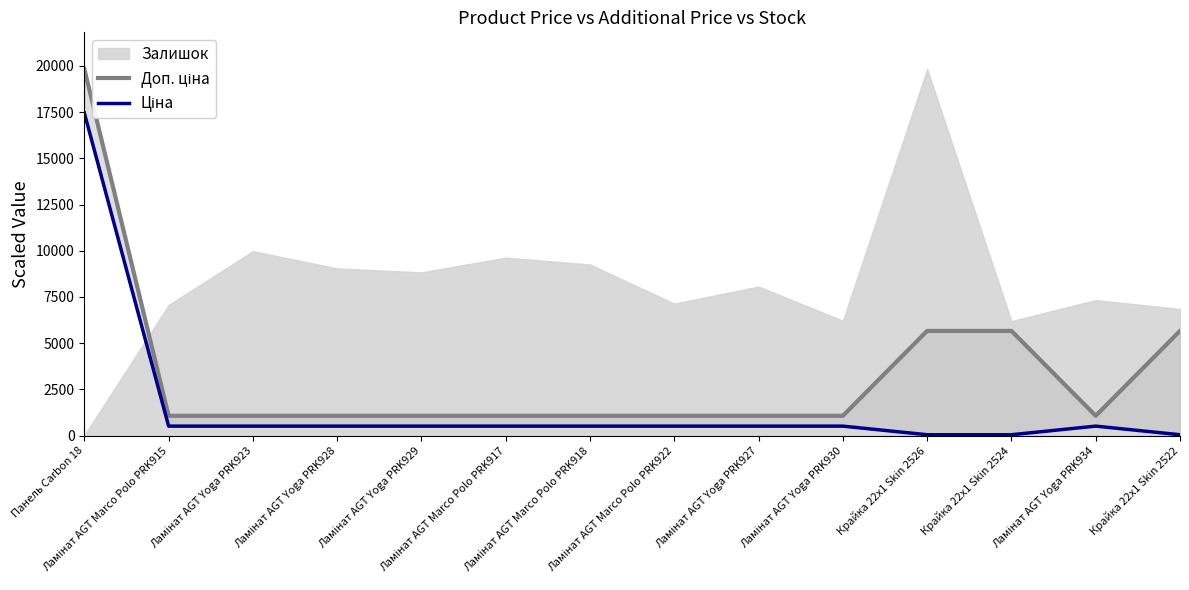

How many categories are shown in the chart?

14